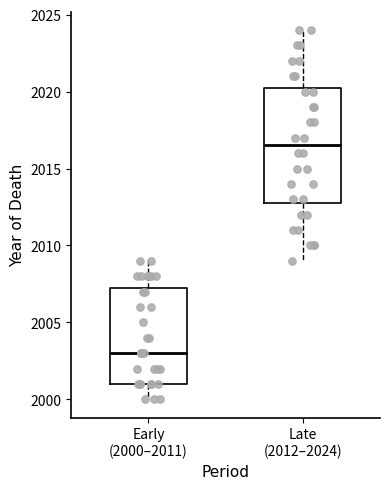

Comparing the boxes themselves (not the whiskers), which one is the tallest?

Late (2012–2024)